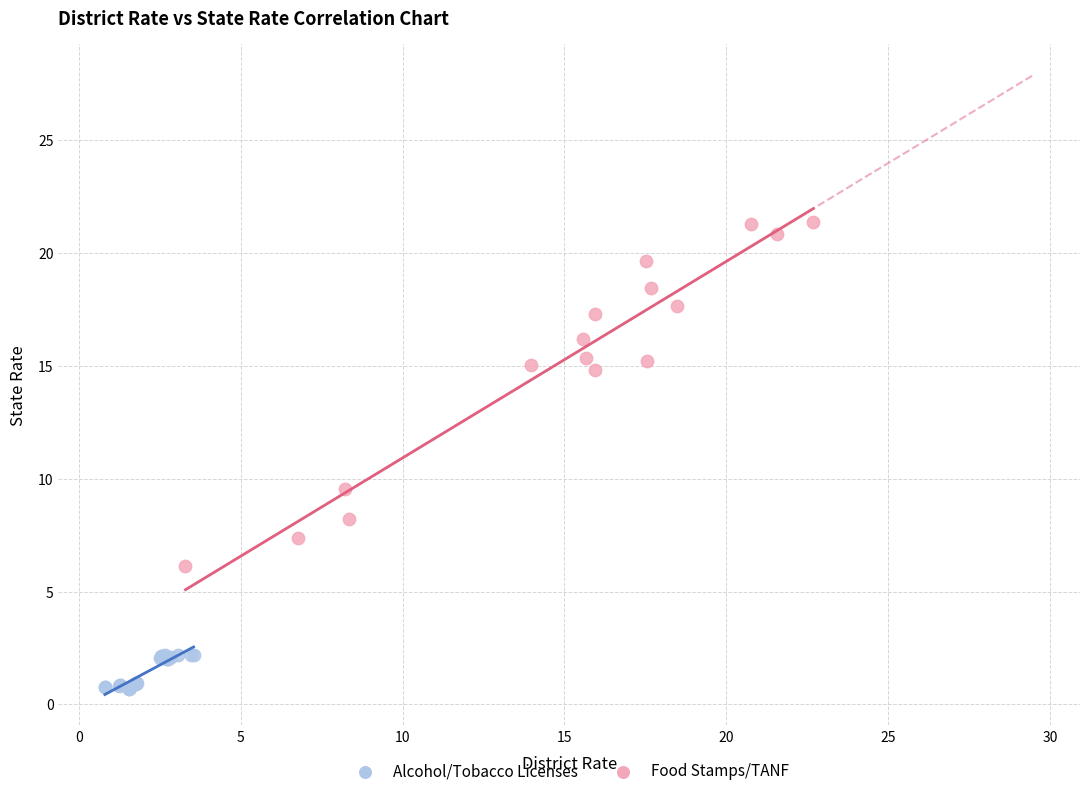

Which series reaches the maximum Y coordinate?

Food Stamps/TANF